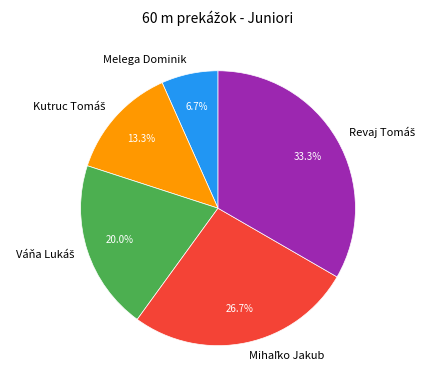

Does any single category account for the majority?

No